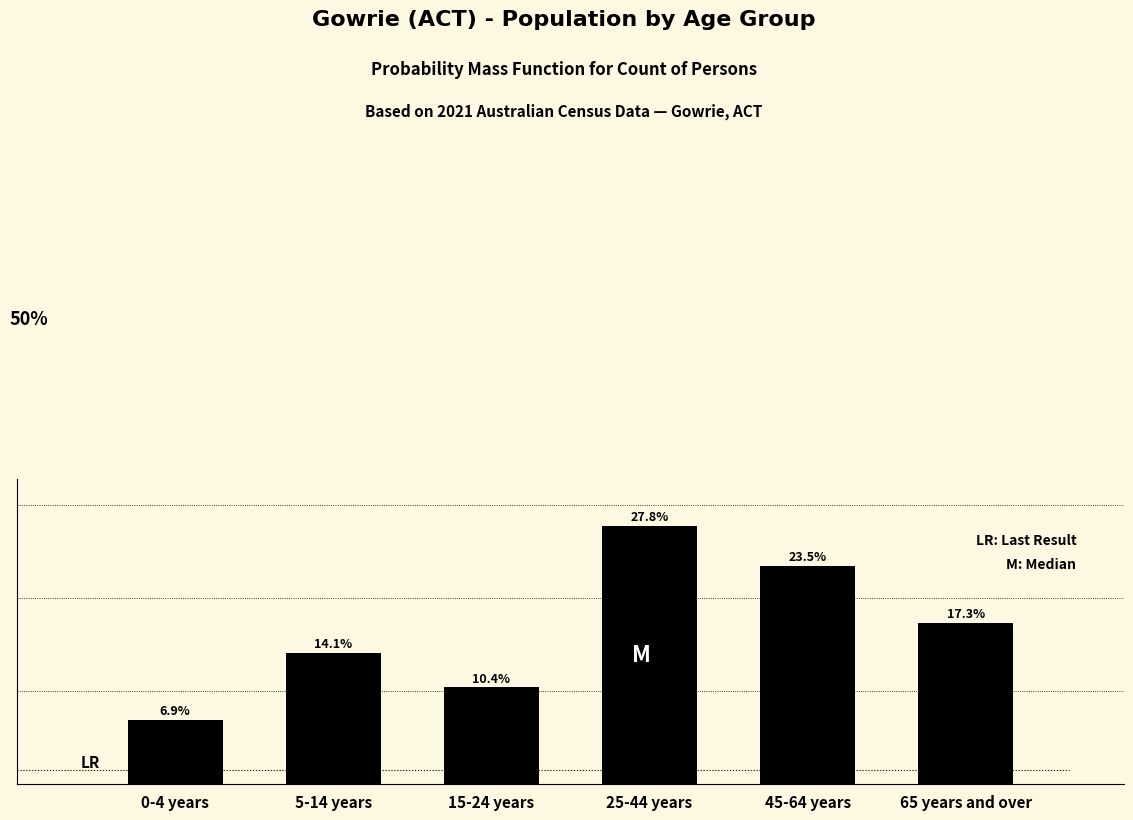

Rank the categories by value from highest to lowest.

25-44 years, 45-64 years, 65 years and over, 5-14 years, 15-24 years, 0-4 years